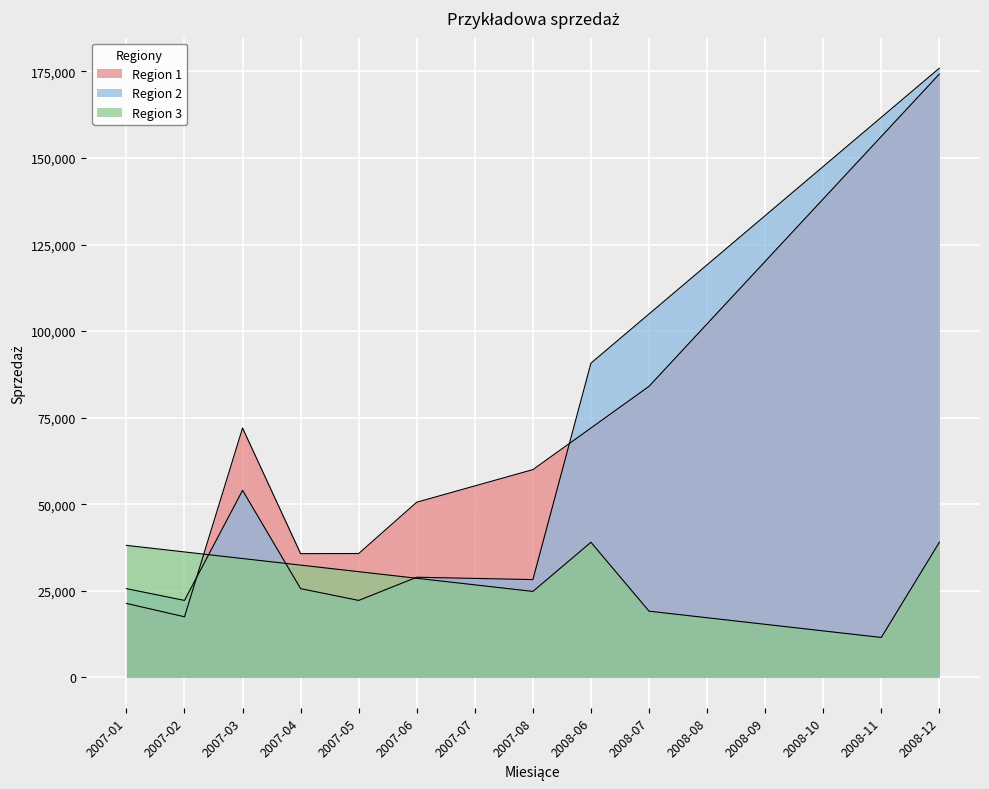

How many data points in Region 2 are less than 54000?

7